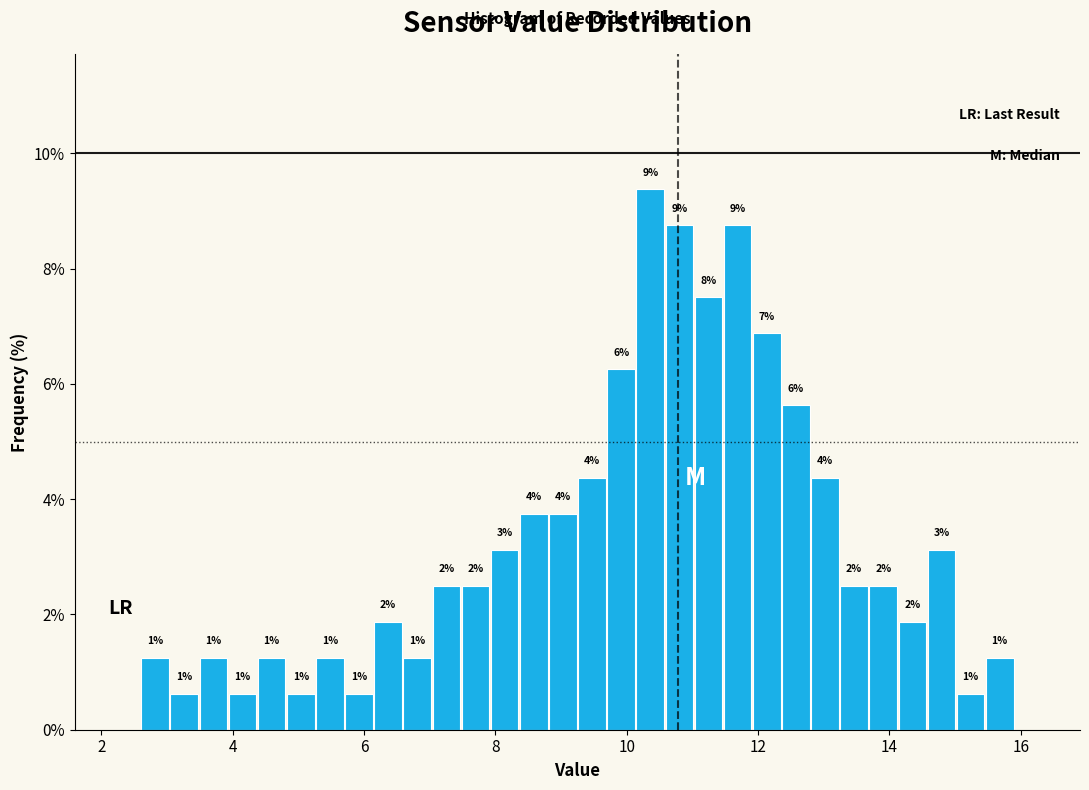

Read against the x-axis, roughly where is the centre of the tallest bar?

10.4